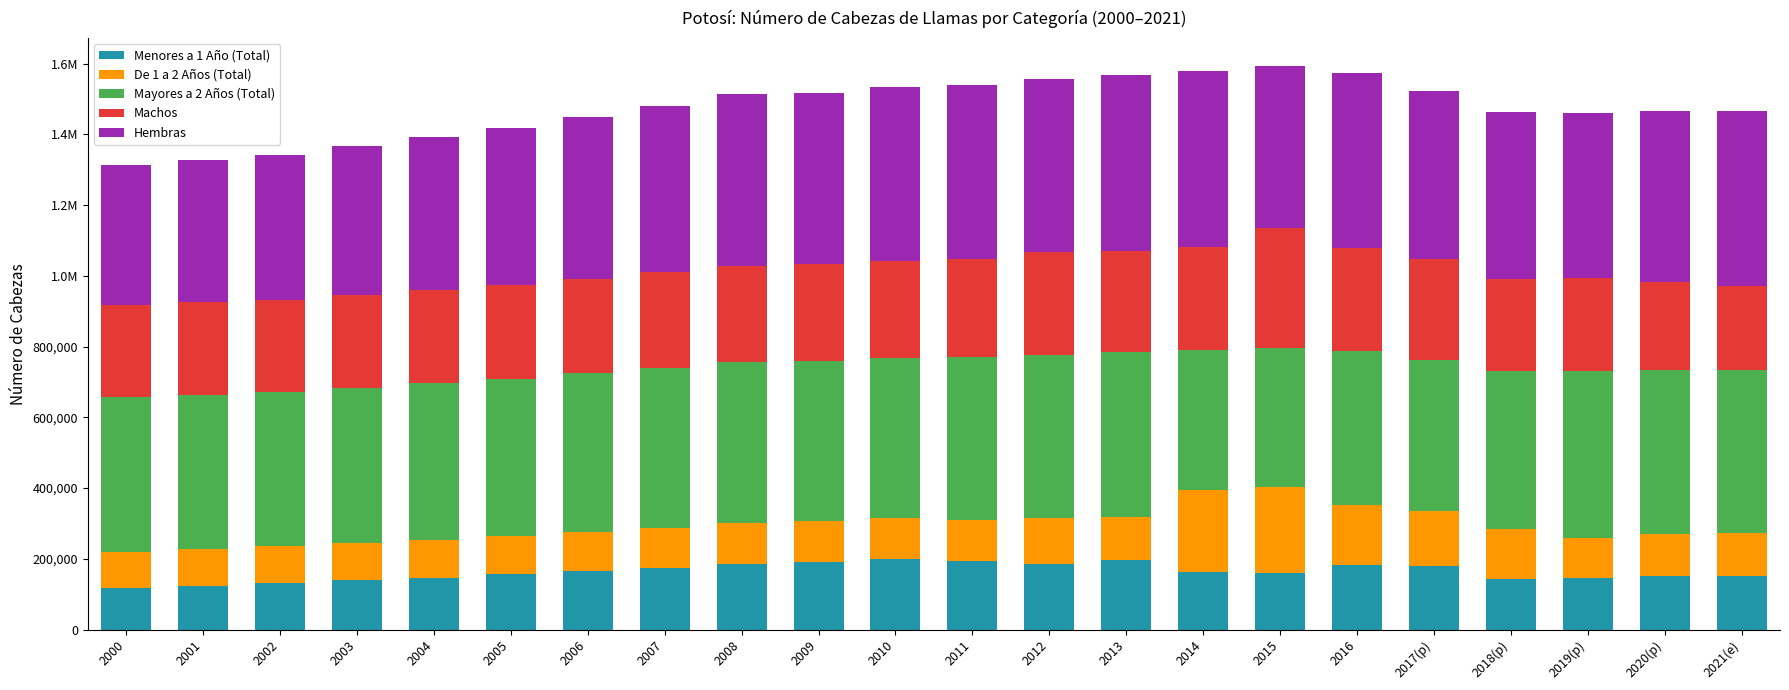

What are all the series names shown in the legend?

Menores a 1 Año (Total), De 1 a 2 Años (Total), Mayores a 2 Años (Total), Machos, Hembras